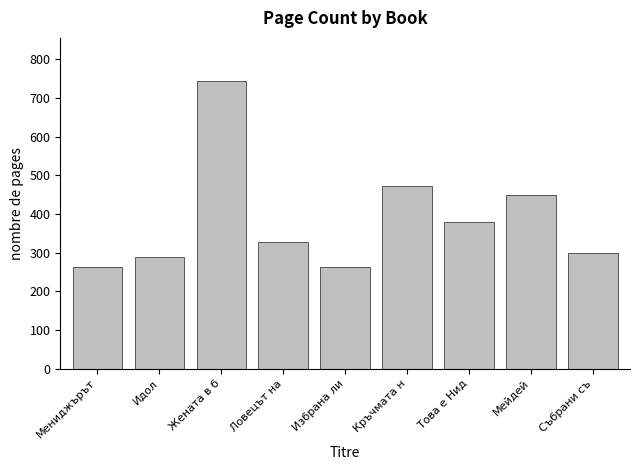

Is it true that the value at Събрани съ is 477?

False